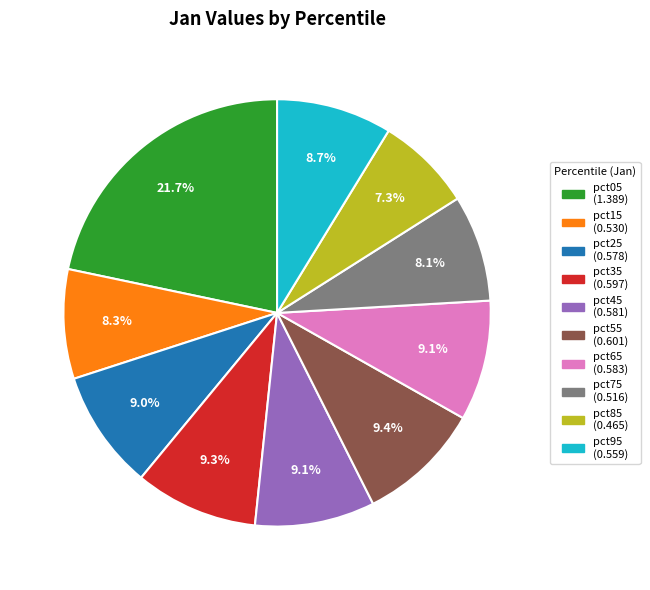

Is there a majority slice in this chart?

No